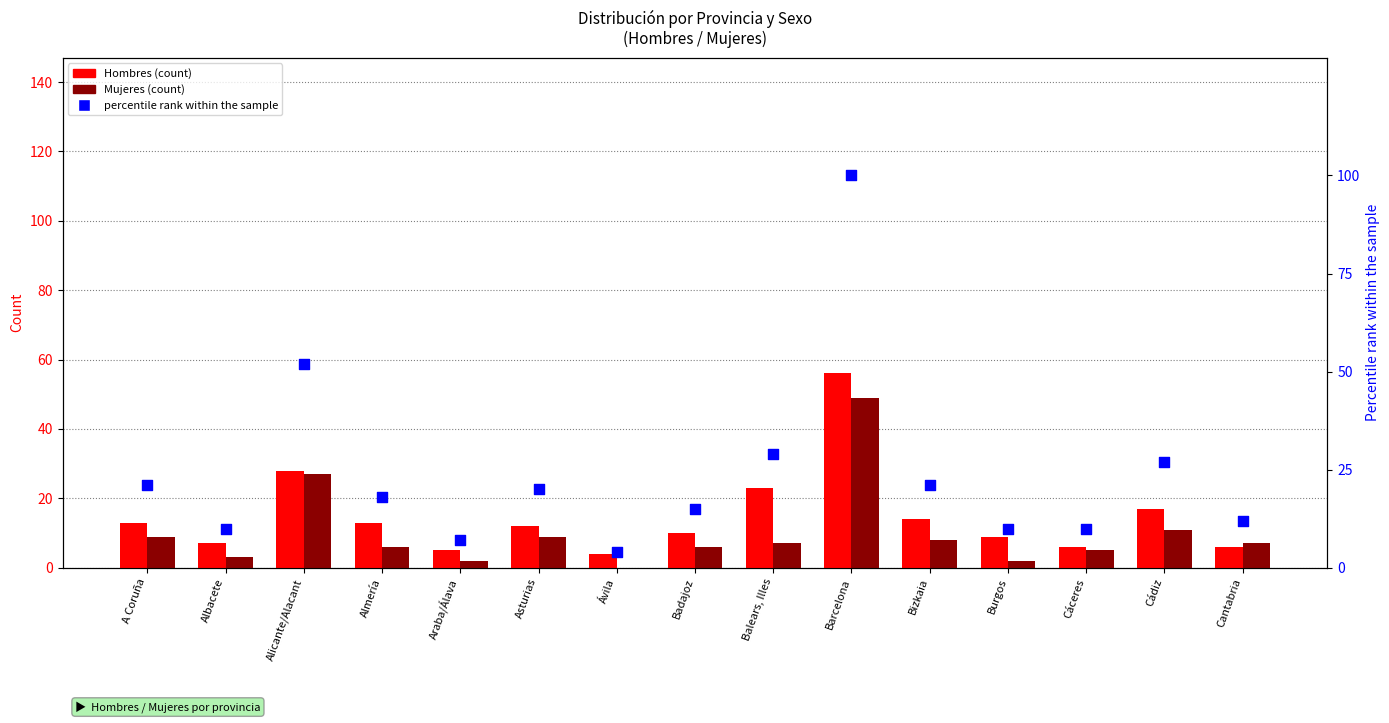

Is the value of Hombres at Burgos greater than the value of Mujeres at Albacete?

Yes